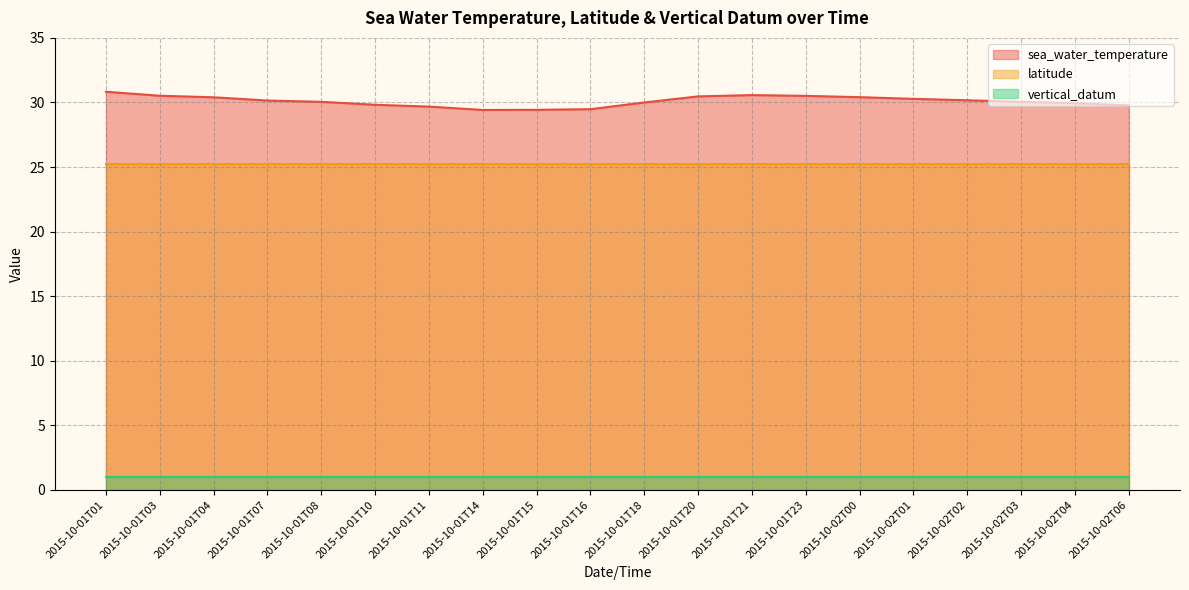

What is the sum of all sea_water_temperature values?

602.0